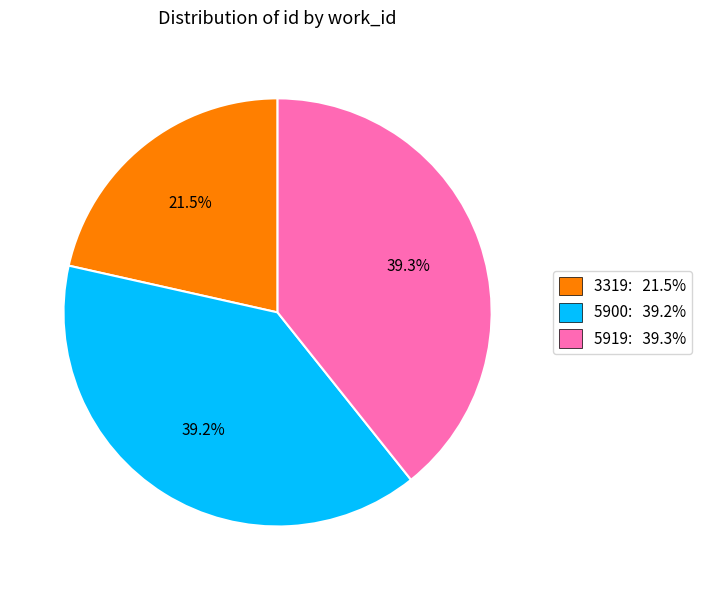

What is the ratio of the value at 5919: 39.3% to the value at 5900: 39.2%?

1.0